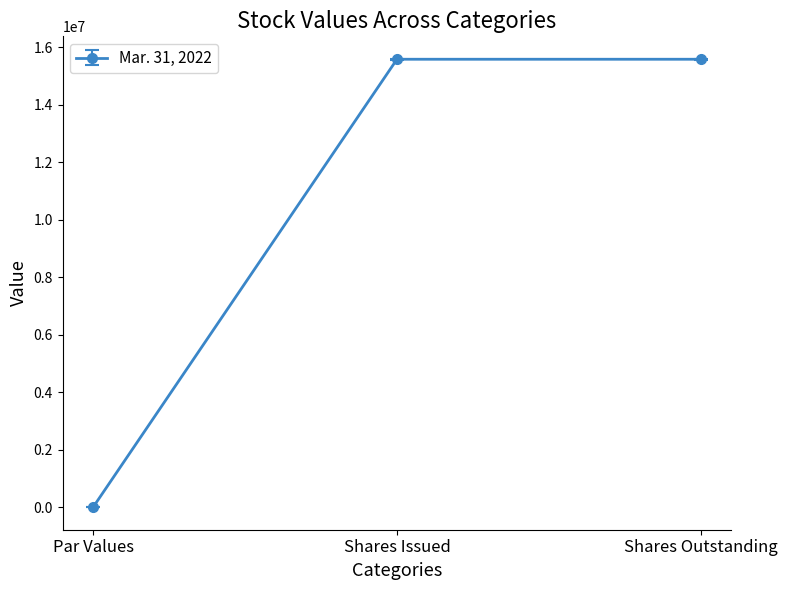

What is the greatest value displayed?

15579605